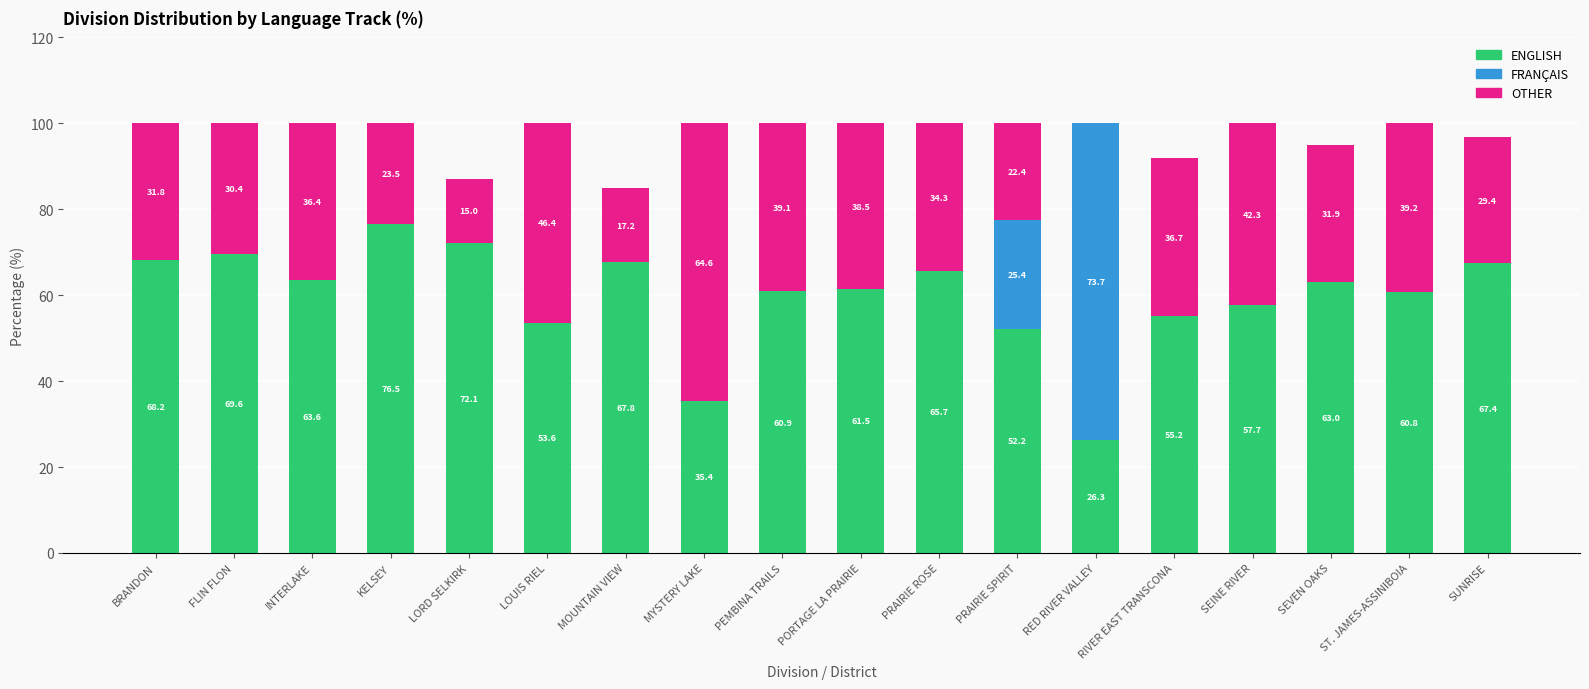

What is the total value across all series at KELSEY?

100.0